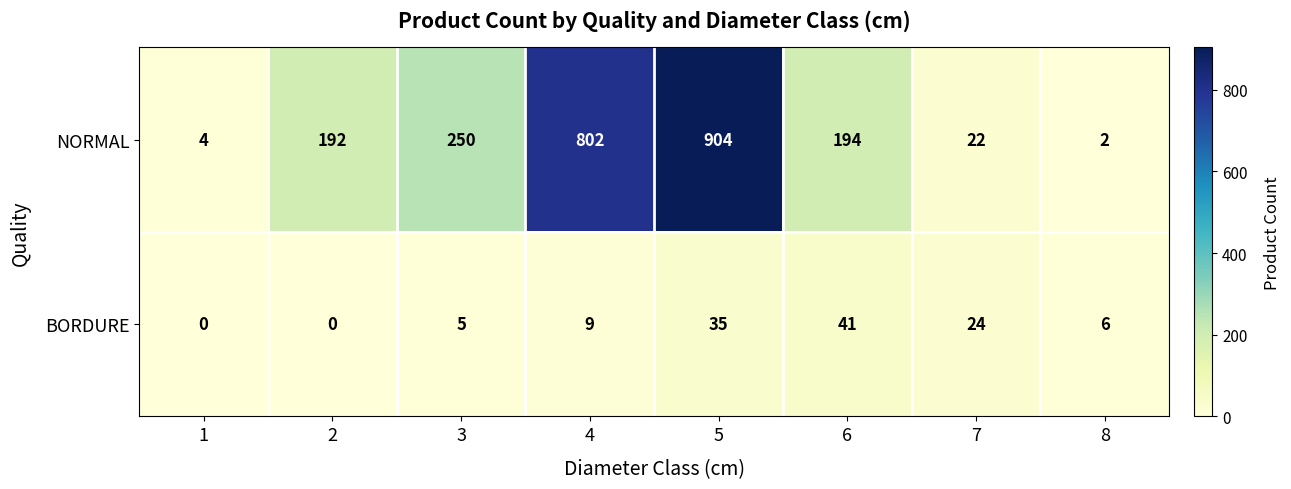

How many categories are shown in the chart?

8